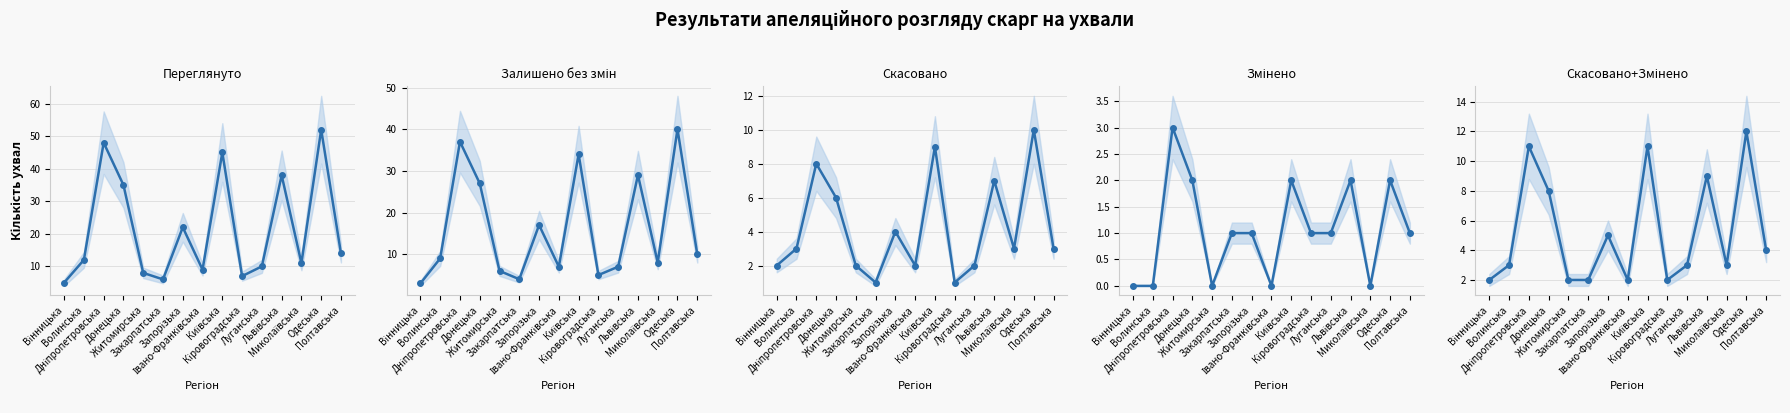

Which label corresponds to the largest value in the chart?

Одеська